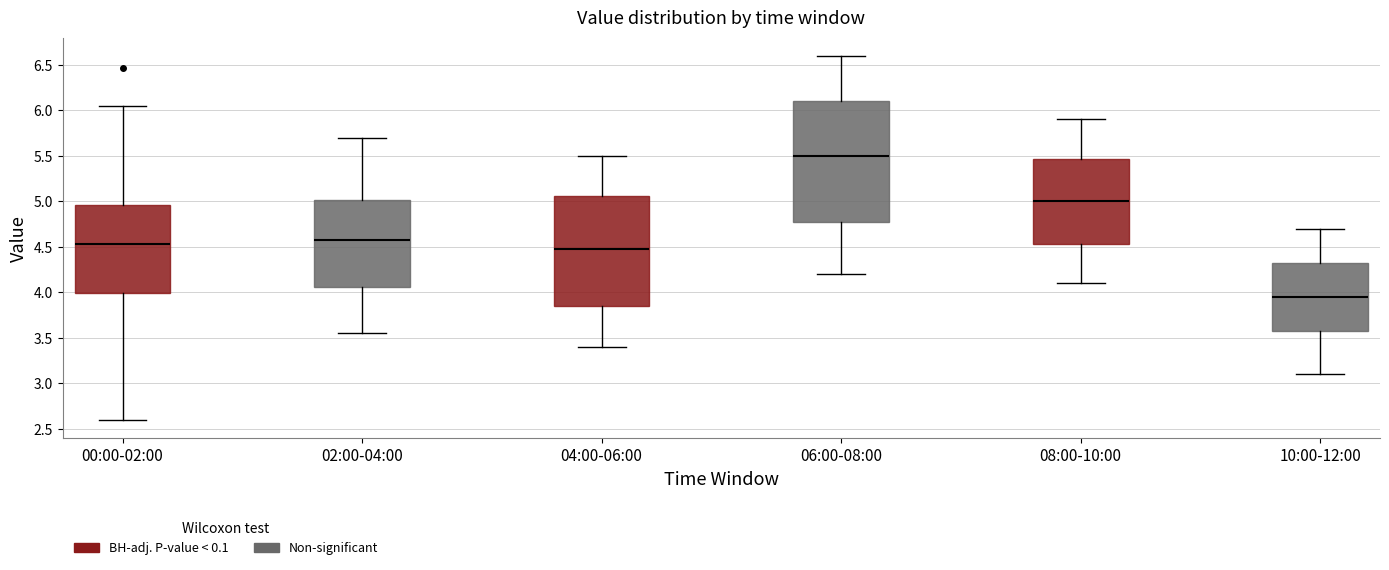

Reading left to right, transcribe this box plot: for each box, give where its median line is, the range the box spans, and where its two whiskers end, as read against the y-axis. The values are not printed on the chart, so give them approximately, as read against the axis.

00:00-02:00: median 4.55, box 4.00 to 4.95, whiskers 2.60 to 6.05
02:00-04:00: median 4.60, box 4.05 to 5.00, whiskers 3.55 to 5.70
04:00-06:00: median 4.50, box 3.85 to 5.05, whiskers 3.40 to 5.50
06:00-08:00: median 5.50, box 4.80 to 6.10, whiskers 4.20 to 6.60
08:00-10:00: median 5.00, box 4.55 to 5.45, whiskers 4.10 to 5.90
10:00-12:00: median 3.95, box 3.60 to 4.35, whiskers 3.10 to 4.70